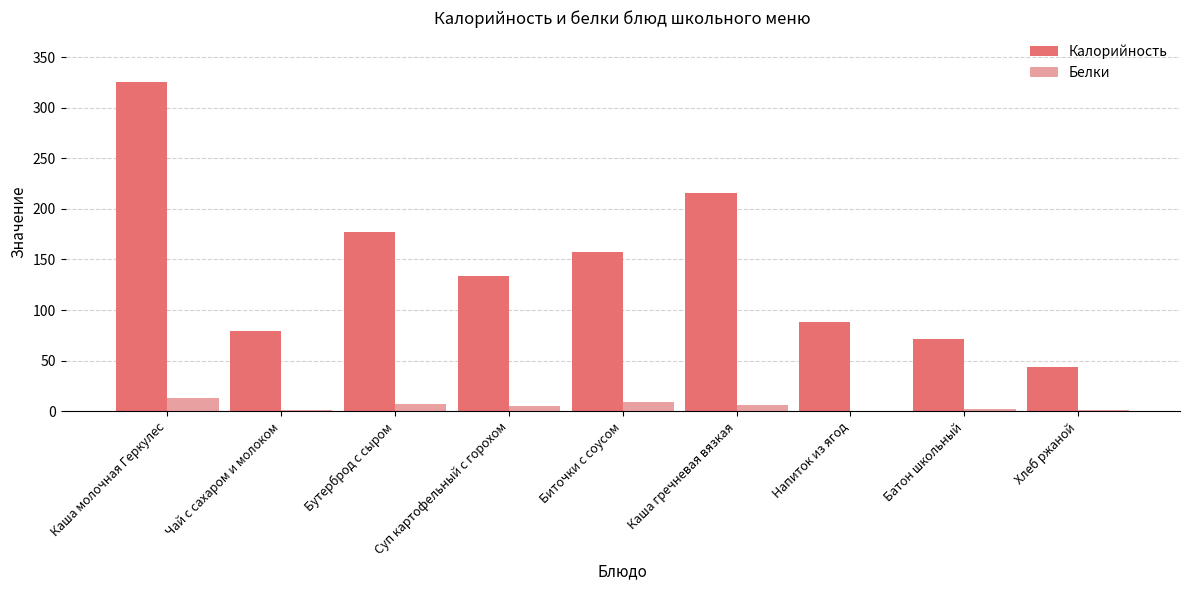

True or false: Калорийность has a value of 45.1 at Чай с сахаром и молоком.

False